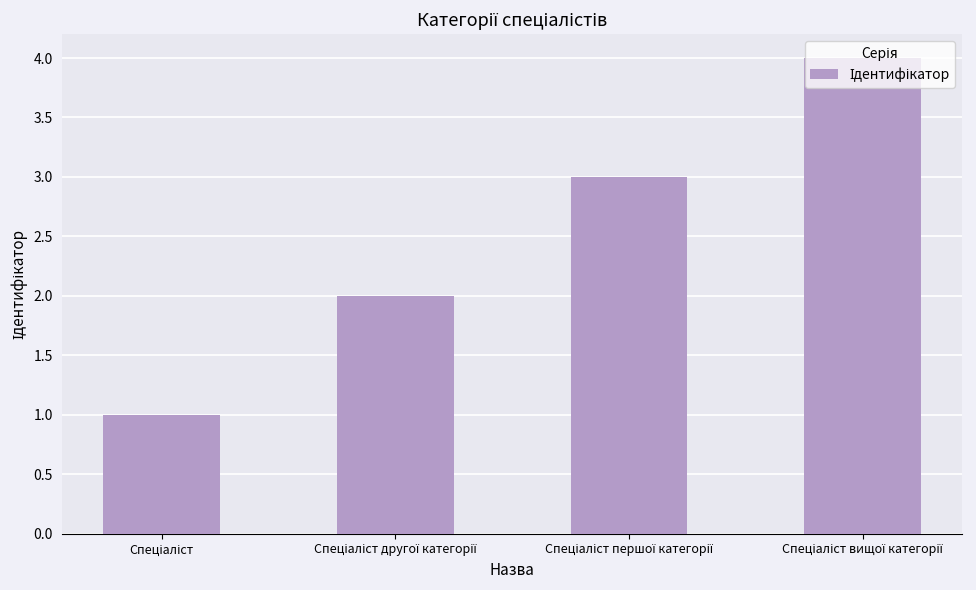

What is the maximum value shown in the chart?

4